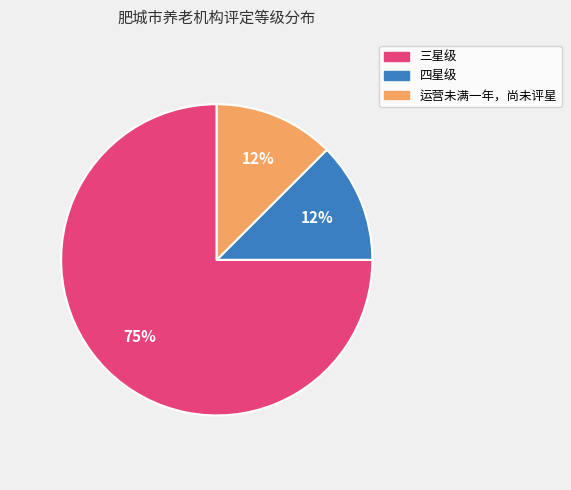

Between 三星级 and 运营未满一年，尚未评星, which is larger?

三星级